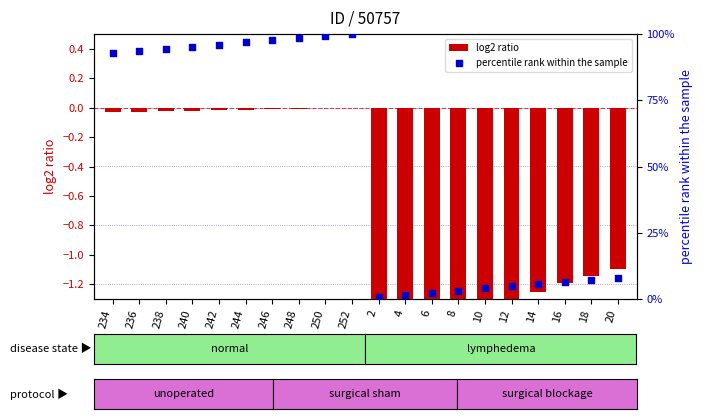

Is the value of percentile rank within the sample at 248 greater than the value of log2 ratio at 2?

Yes